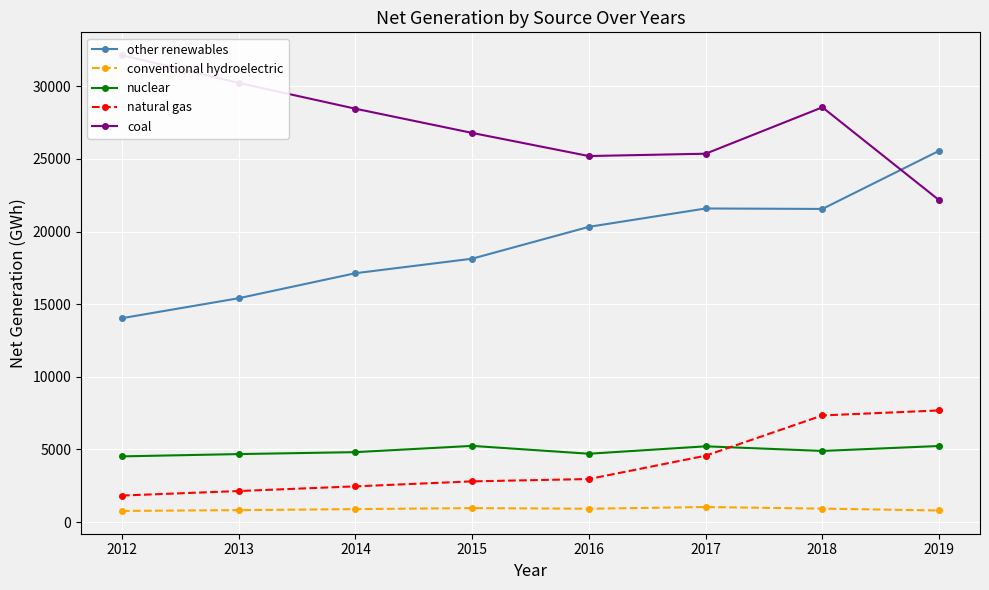

Between 2016 and 2018, which is larger?

2018